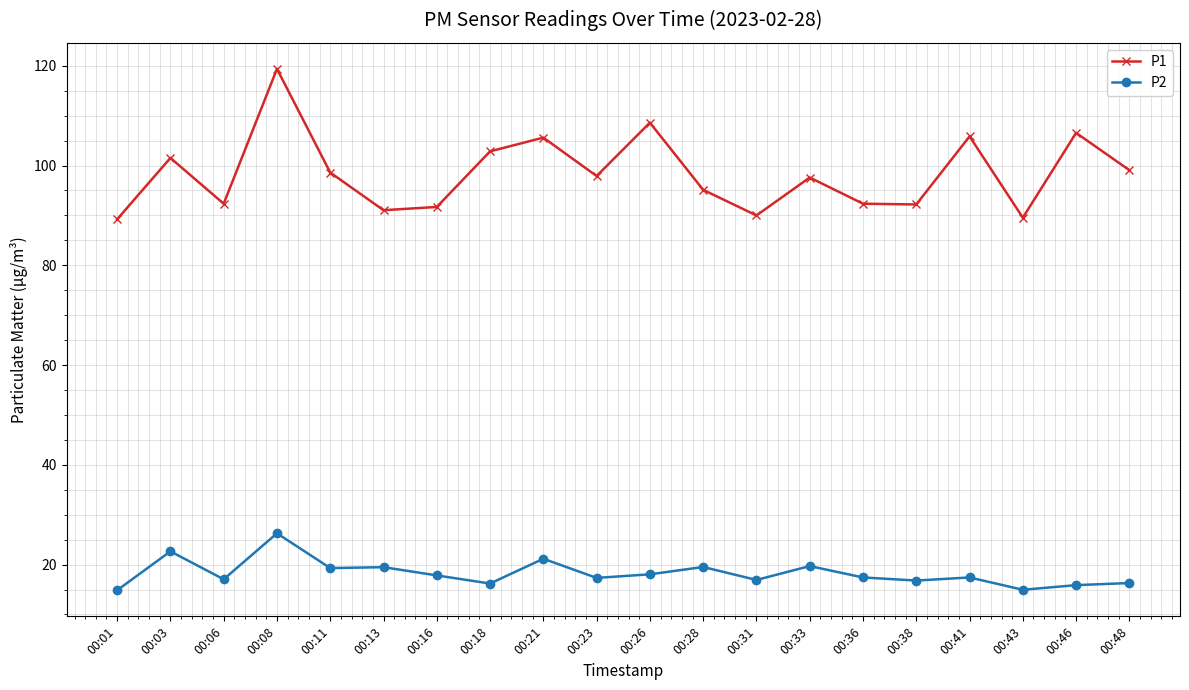

Which series has the widest spread of values?

P1